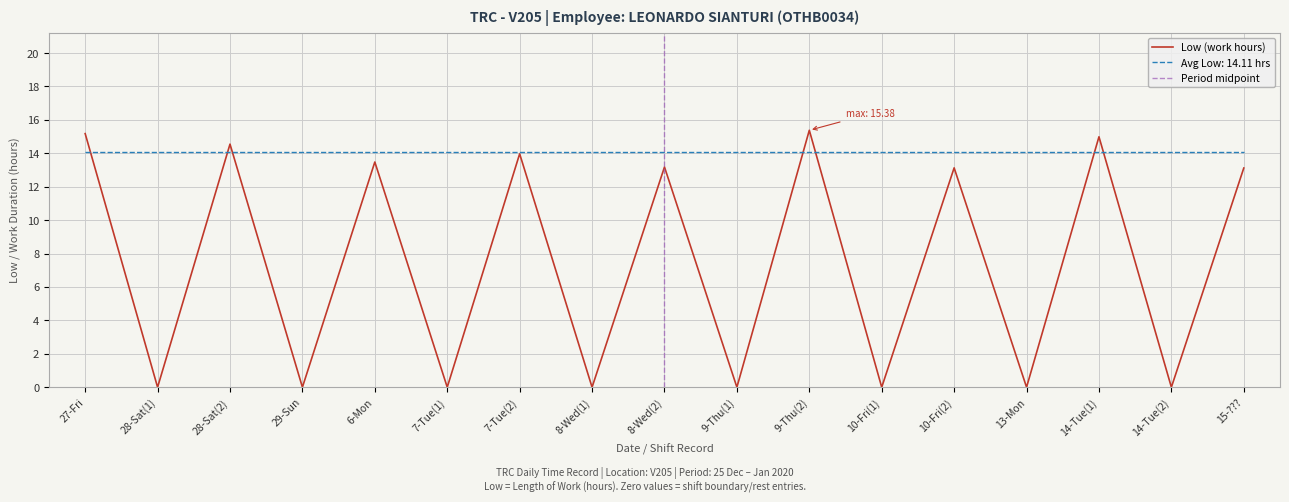

Does the chart display data point markers on the line(s)?

No